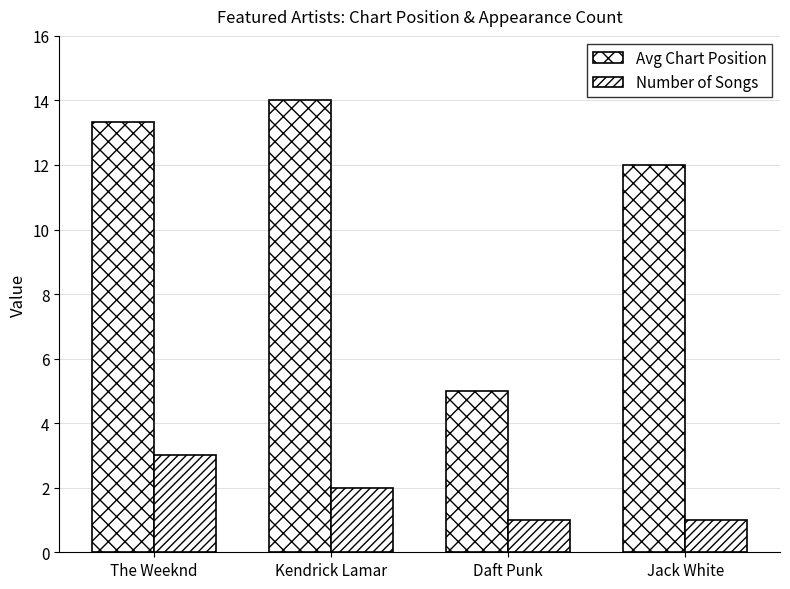

How many bars are there in total?

8